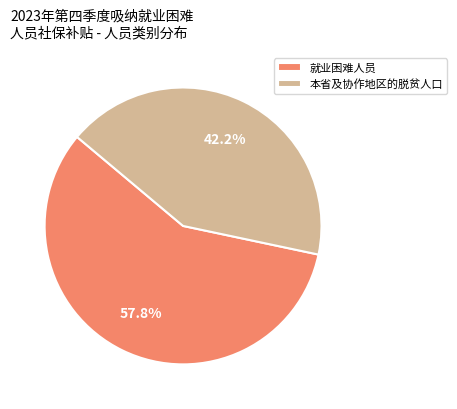

What portion of the pie excludes 本省及协作地区的脱贫人口?

57.8%